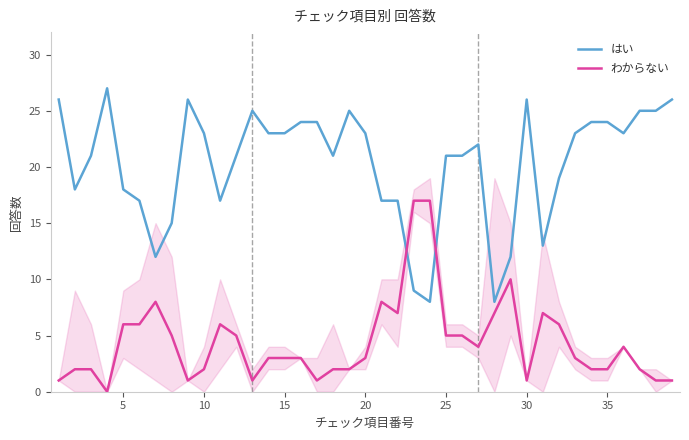

Does the chart have visible grid lines?

No